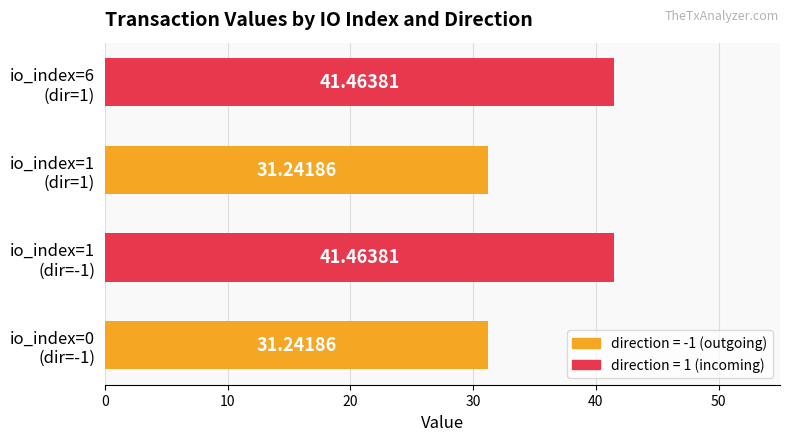

Count the number of categories in the chart.

4